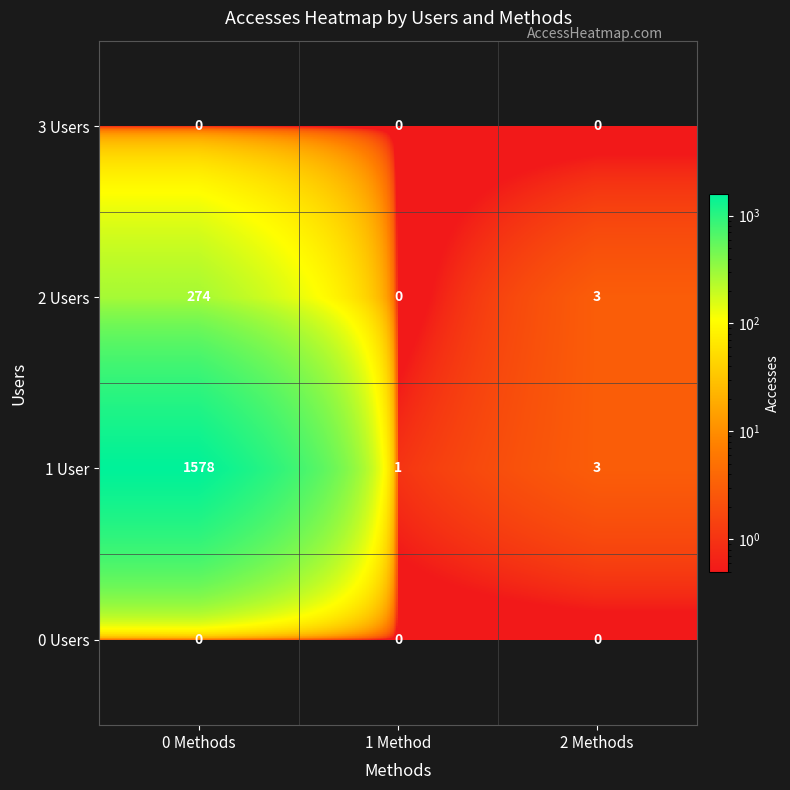

At how many categories does at least one series exceed 1549?

1